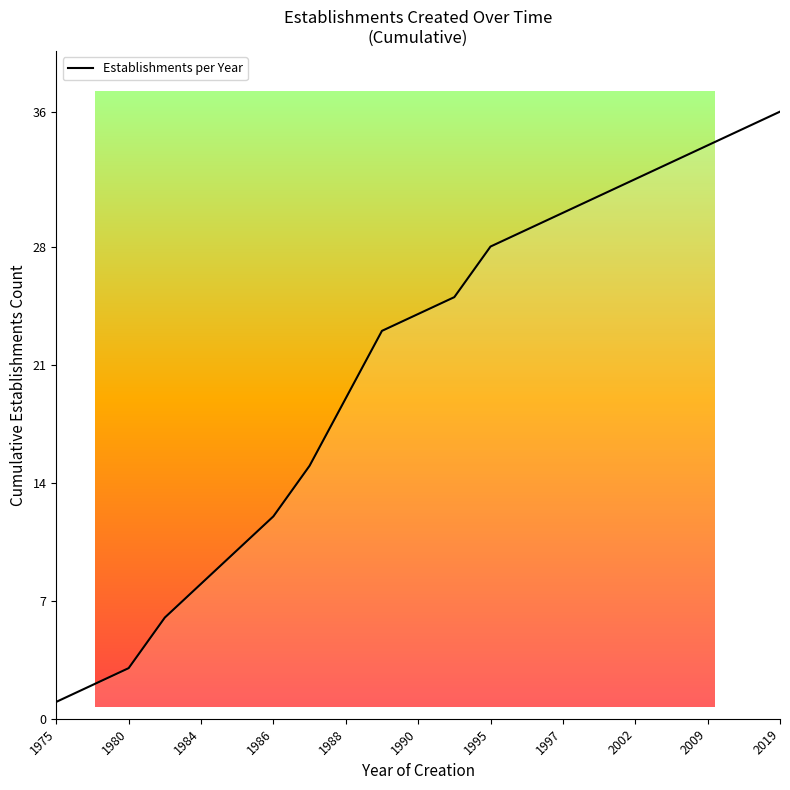

What is the greatest value displayed?

36